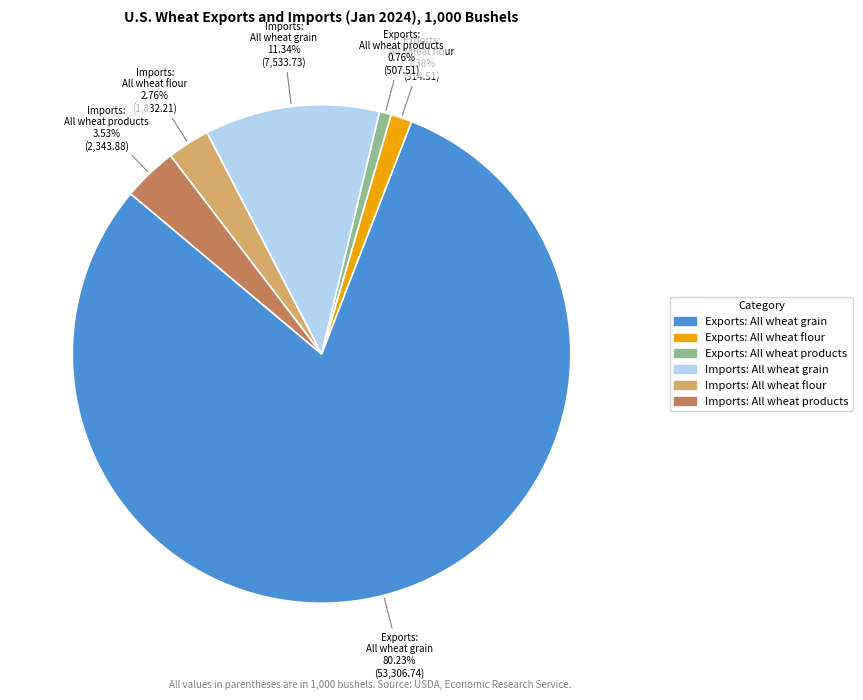

Is there a majority slice in this chart?

Yes